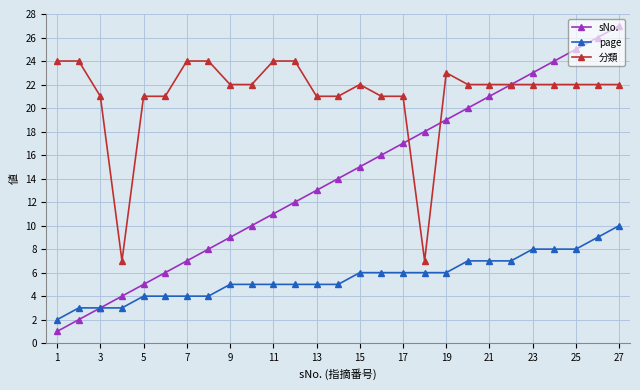

What is the difference between the second highest and second lowest values in the page series?

6